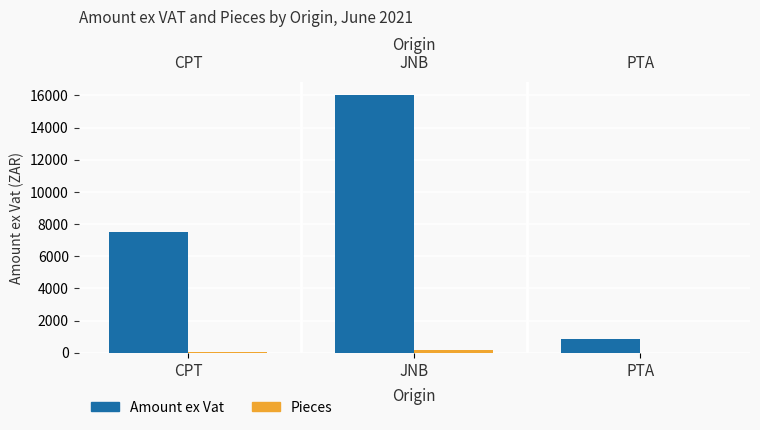

What is the difference between the Pieces values at CPT and PTA?

33.0